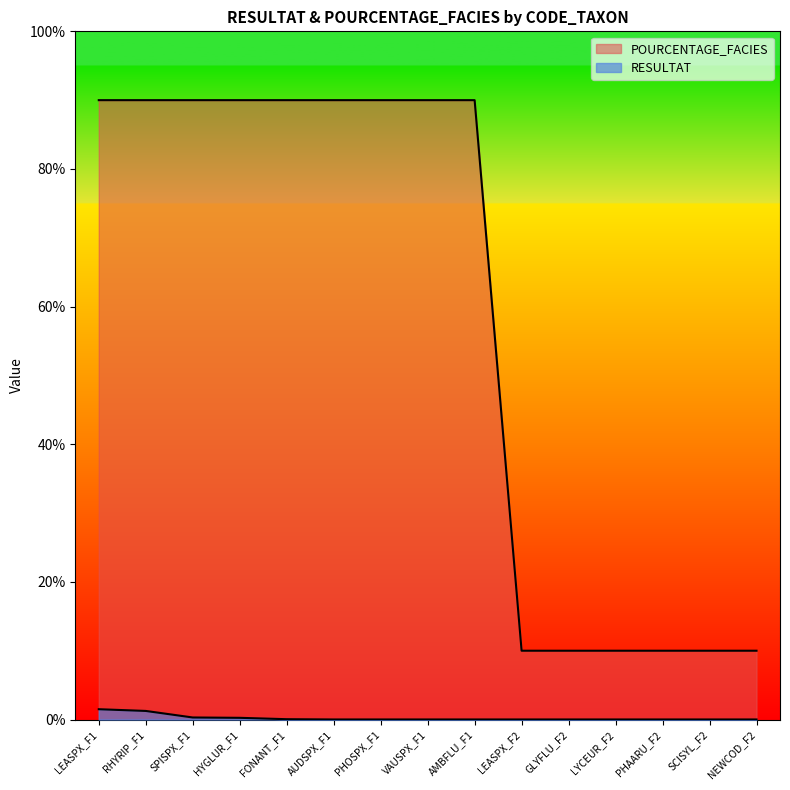

The RESULTAT series shows 1.5 at LEASPX_F1. True or false?

True